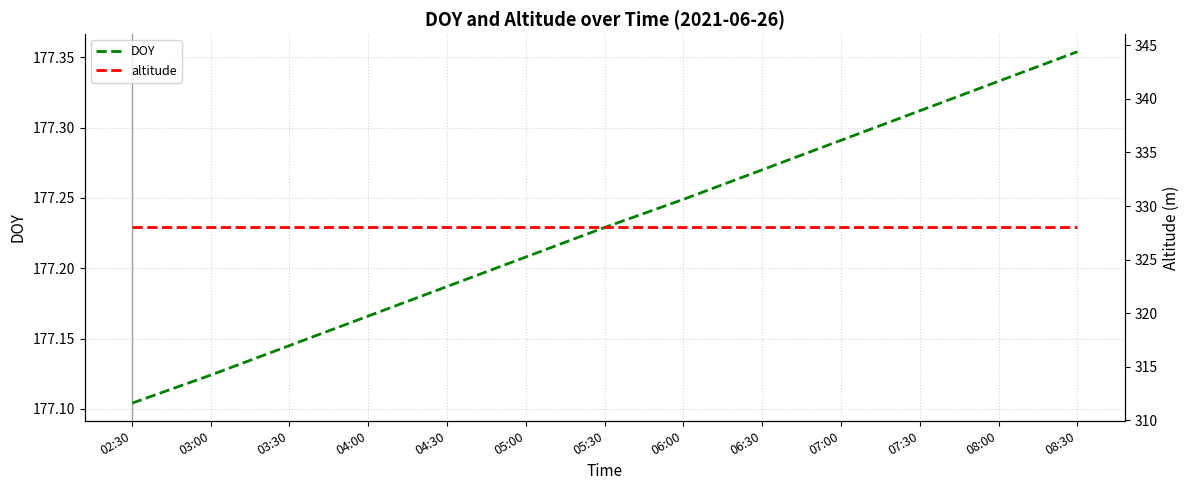

True or false: altitude has more than 1 interior local peaks.

False